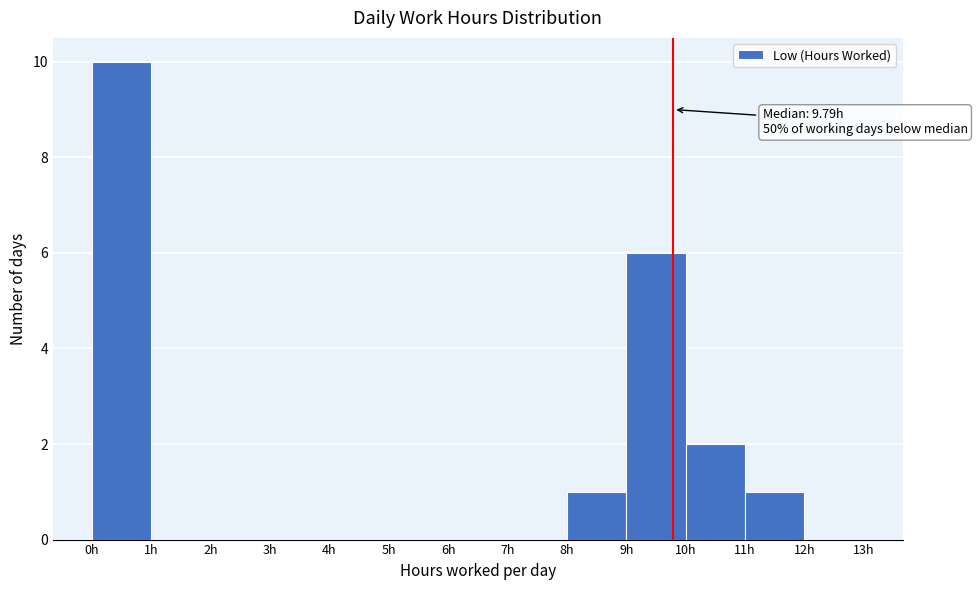

Which range on the x-axis has the tallest bar?

0 to 1